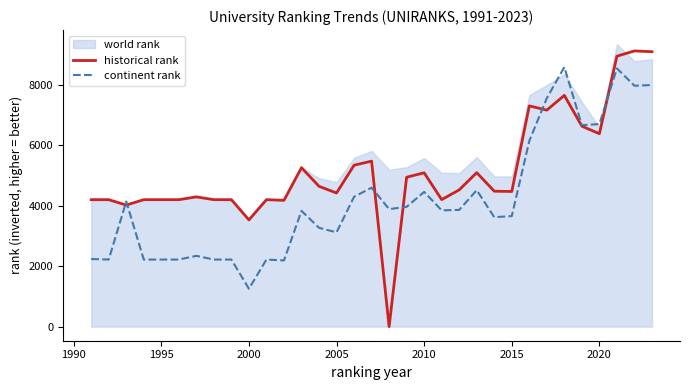

How many lines are shown in the chart?

2